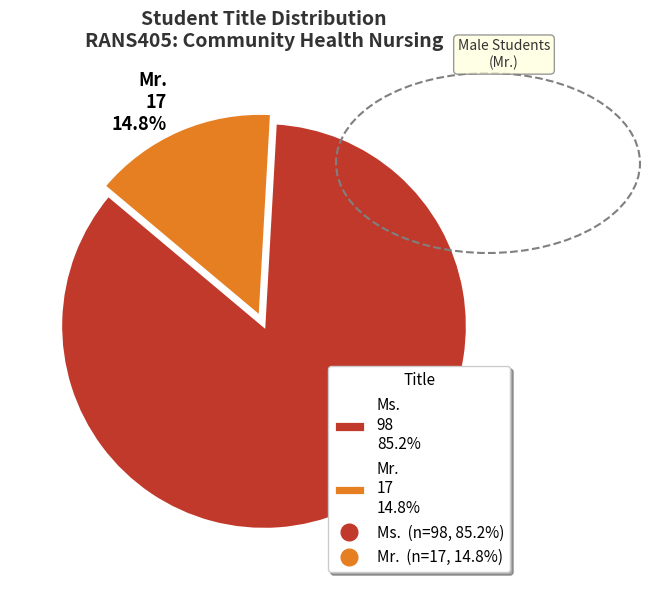

What percentage is the Mr. slice, to the nearest percent?

15%